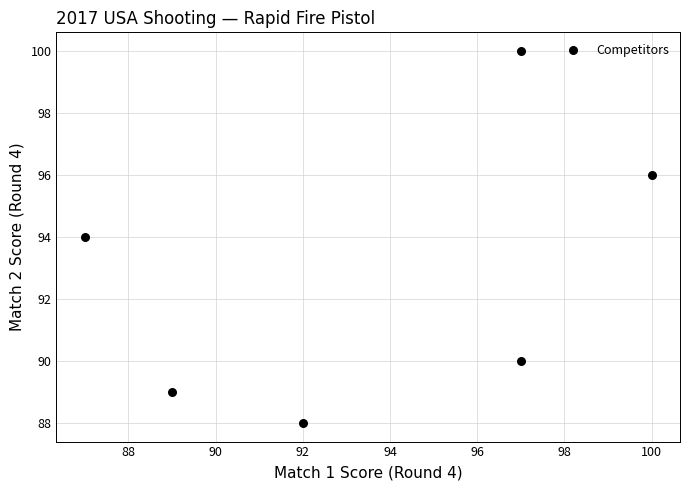

What is the range of Y values (max minus min)?

12